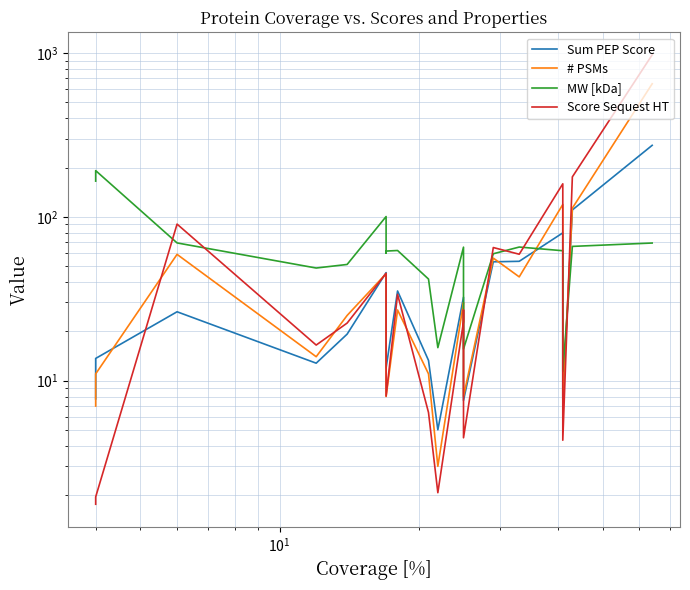

At how many categories does at least one series exceed 744?

1